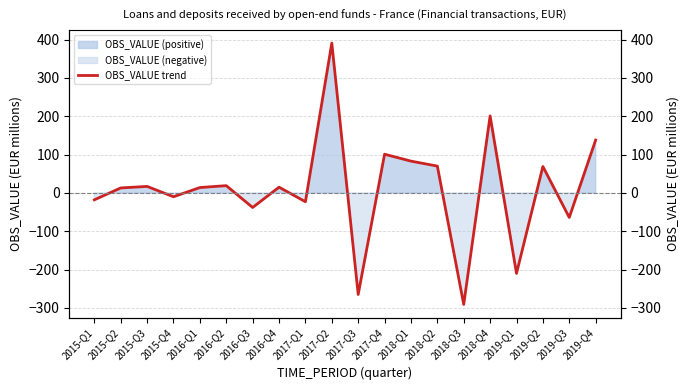

How many positive values are there?

12